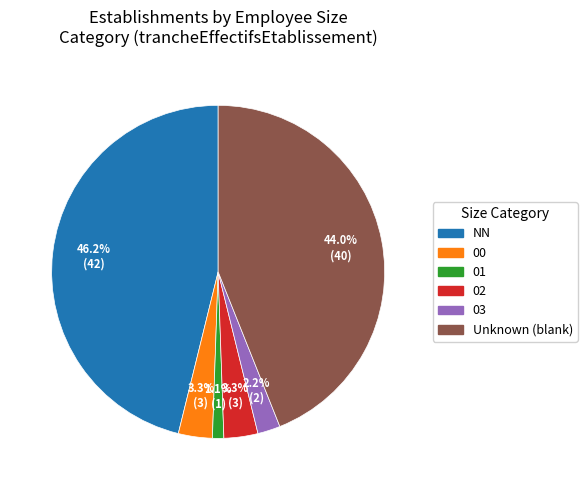

Is there any slice that represents more than half of the pie?

No